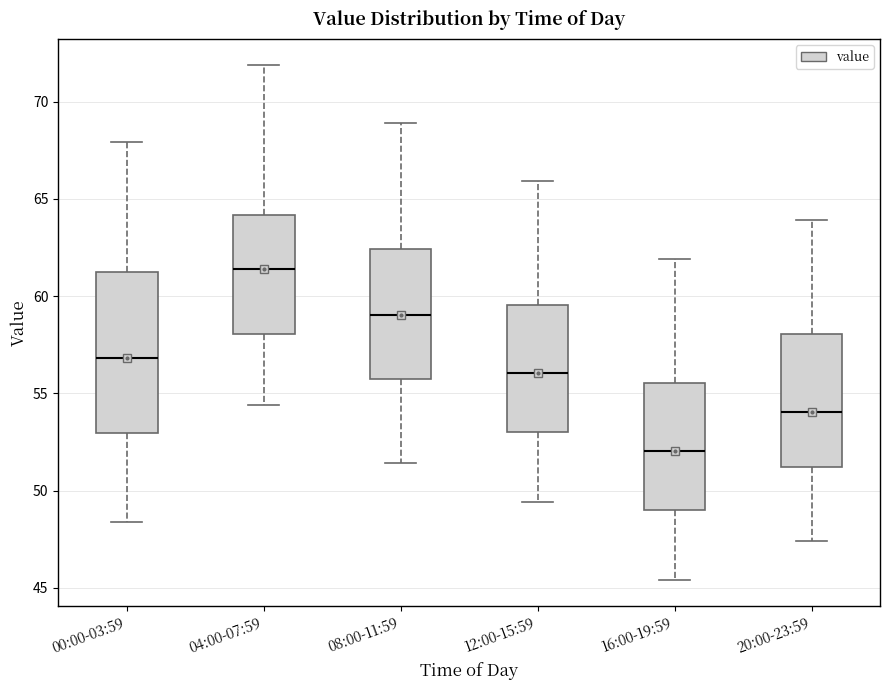

Reading left to right, transcribe this box plot: for each box, give where its median line is, the range the box spans, and where its two whiskers end, as read against the y-axis. The values are not printed on the chart, so give them approximately, as read against the axis.

00:00-03:59: median 57.0, box 53.0 to 61.0, whiskers 48.5 to 68.0
04:00-07:59: median 61.5, box 58.0 to 64.0, whiskers 54.5 to 72.0
08:00-11:59: median 59.0, box 55.5 to 62.5, whiskers 51.5 to 69.0
12:00-15:59: median 56.0, box 53.0 to 59.5, whiskers 49.5 to 66.0
16:00-19:59: median 52.0, box 49.0 to 55.5, whiskers 45.5 to 62.0
20:00-23:59: median 54.0, box 51.0 to 58.0, whiskers 47.5 to 64.0